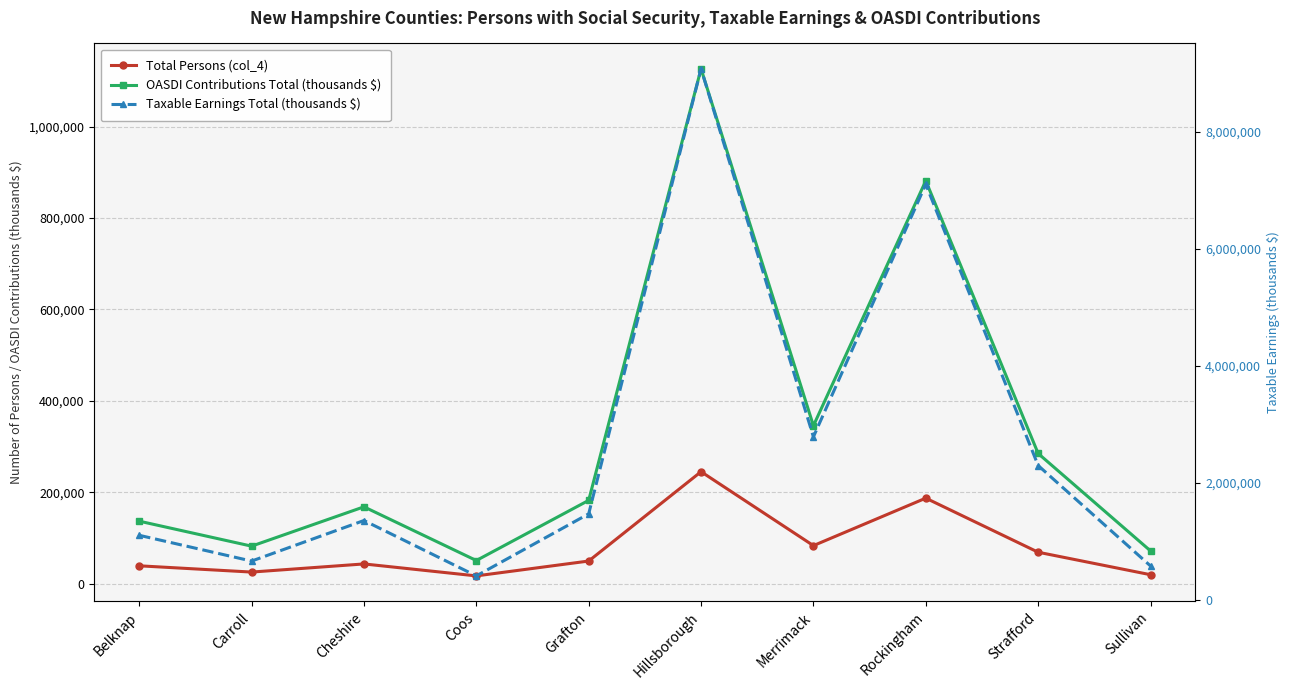

What position from the right is Rockingham?

3